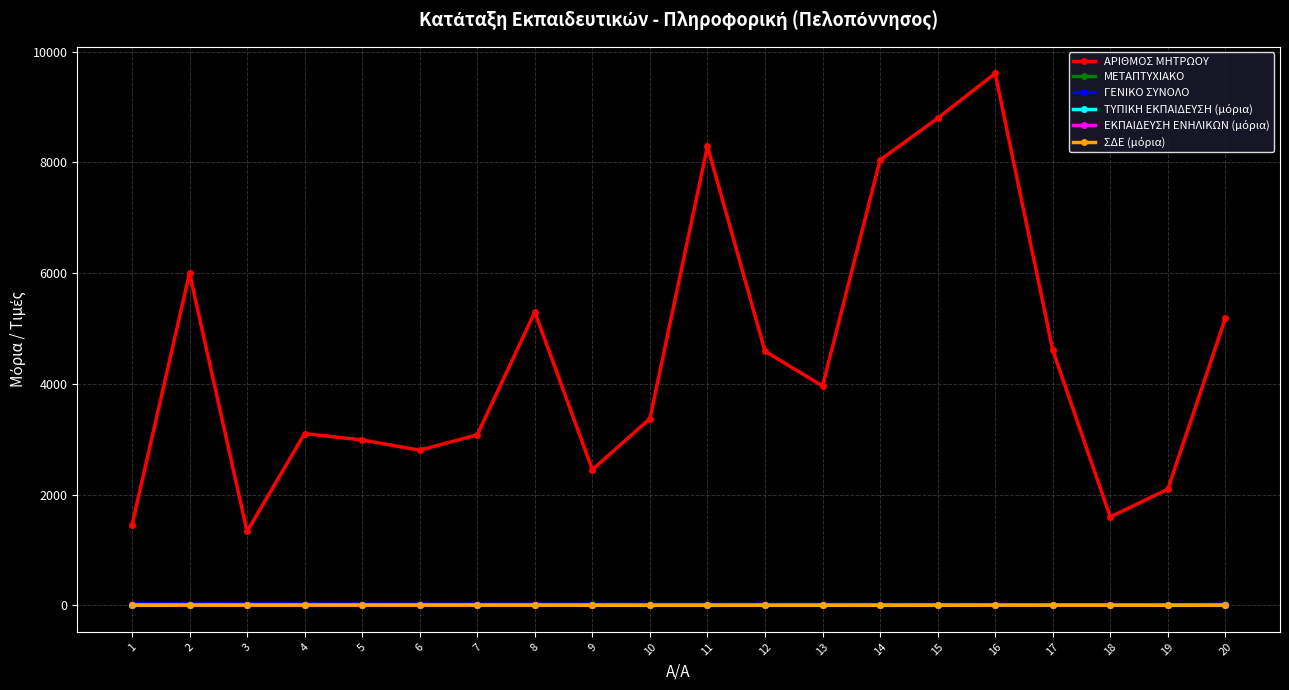

What is the maximum value for ΑΡΙΘΜΟΣ ΜΗΤΡΩΟΥ?

9607.0